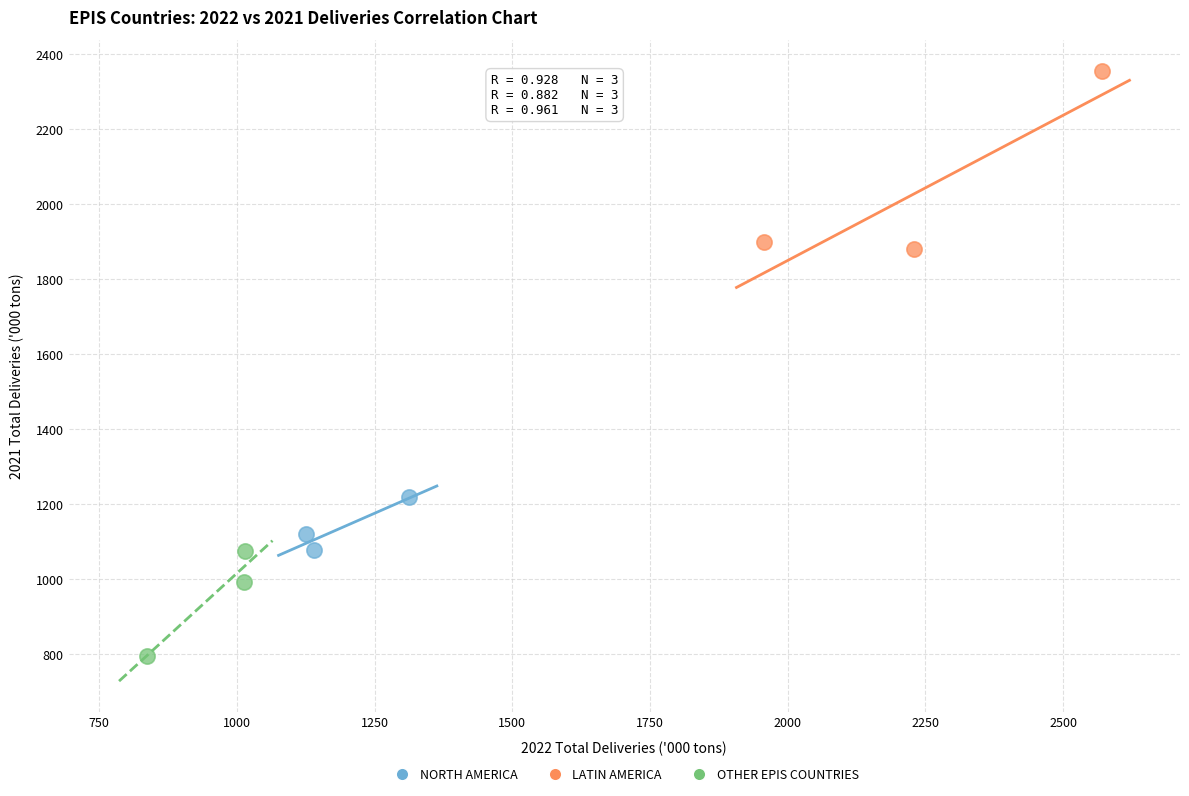

Which series reaches the maximum Y coordinate?

LATIN AMERICA